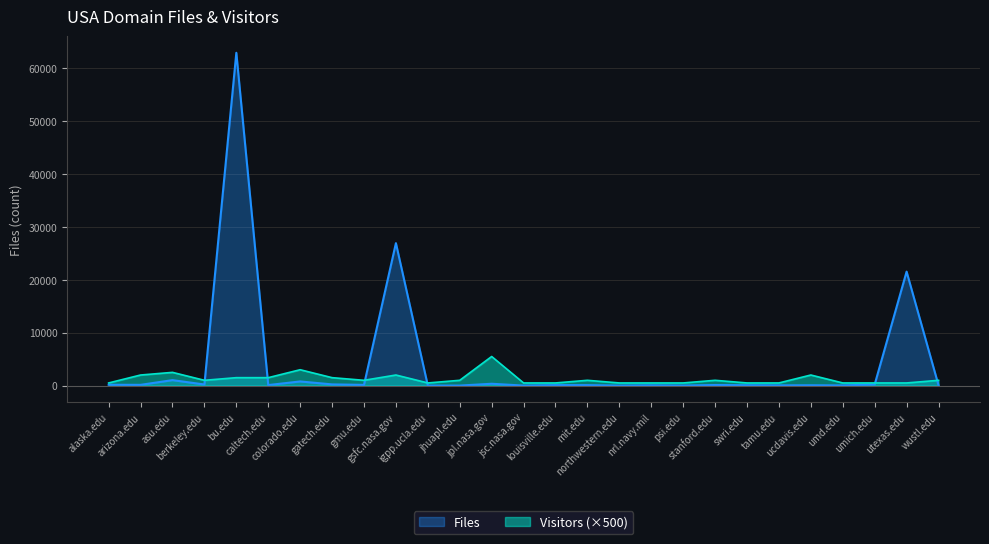

Which series ends up on top after the final intersection of Files and Visitors?

Visitors